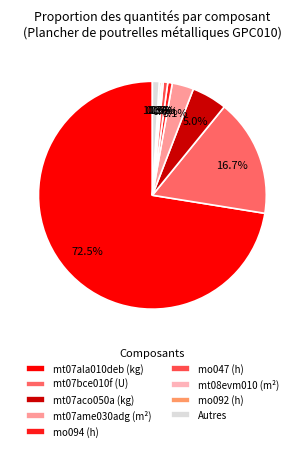

Count the number of slices in the pie.

9